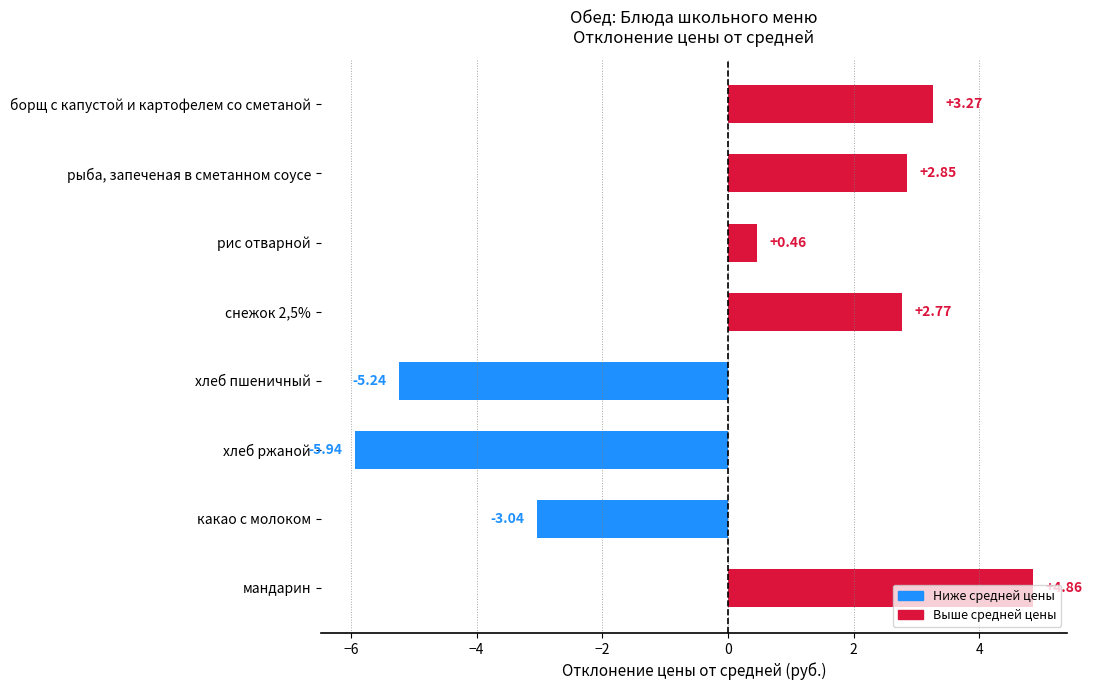

Rank the categories by value from highest to lowest.

мандарин, борщ с капустой и картофелем со сметаной, рыба, запеченая в сметанном соусе, снежок 2,5%, рис отварной, какао с молоком, хлеб пшеничный, хлеб ржаной